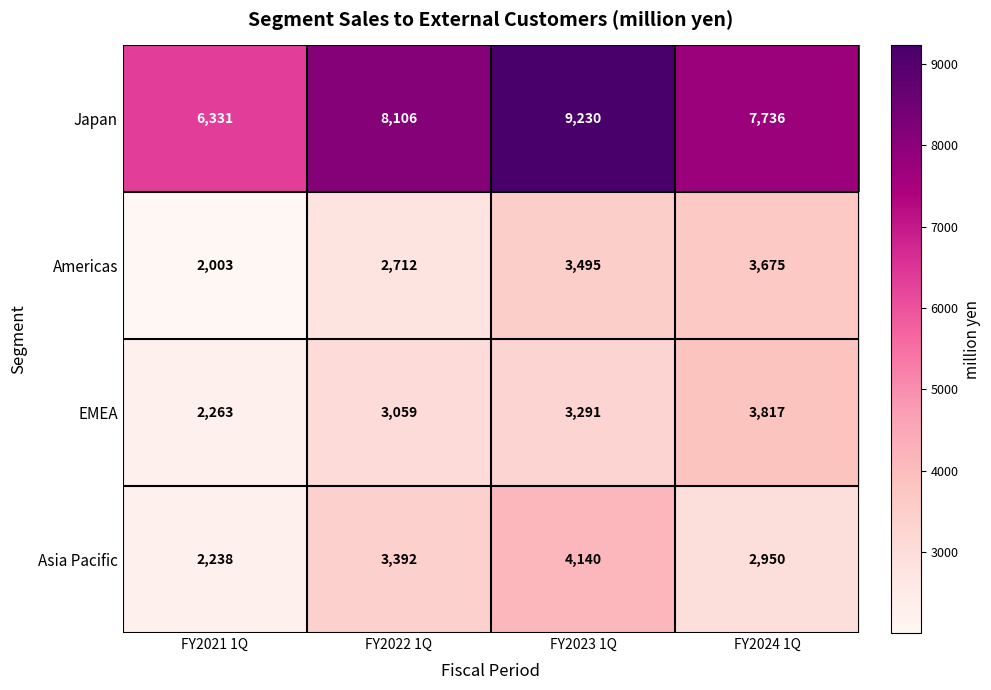

Reading right to left, transcribe all the data shown in this chart.

Japan: 7736	9230	8106	6331
Americas: 3675	3495	2712	2003
EMEA: 3817	3291	3059	2263
Asia Pacific: 2950	4140	3392	2238